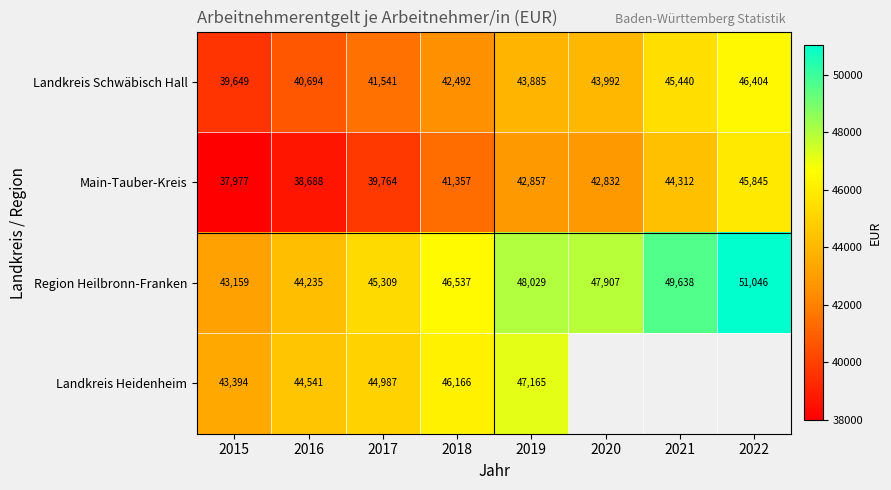

What is the spread (max minus min) of values at 2017?

5545